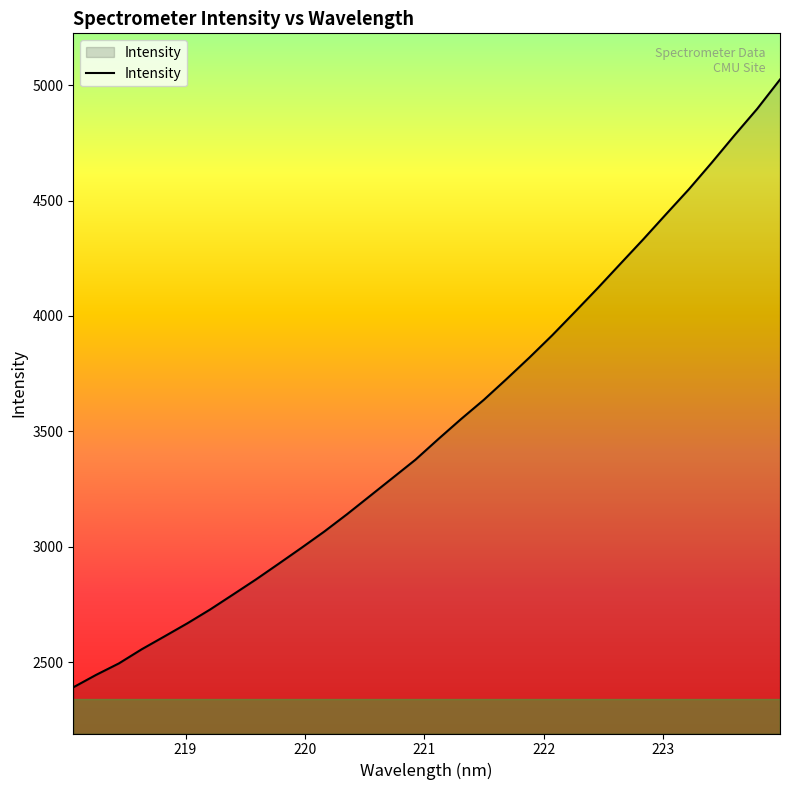

What is the minimum value shown in the chart?

2391.5